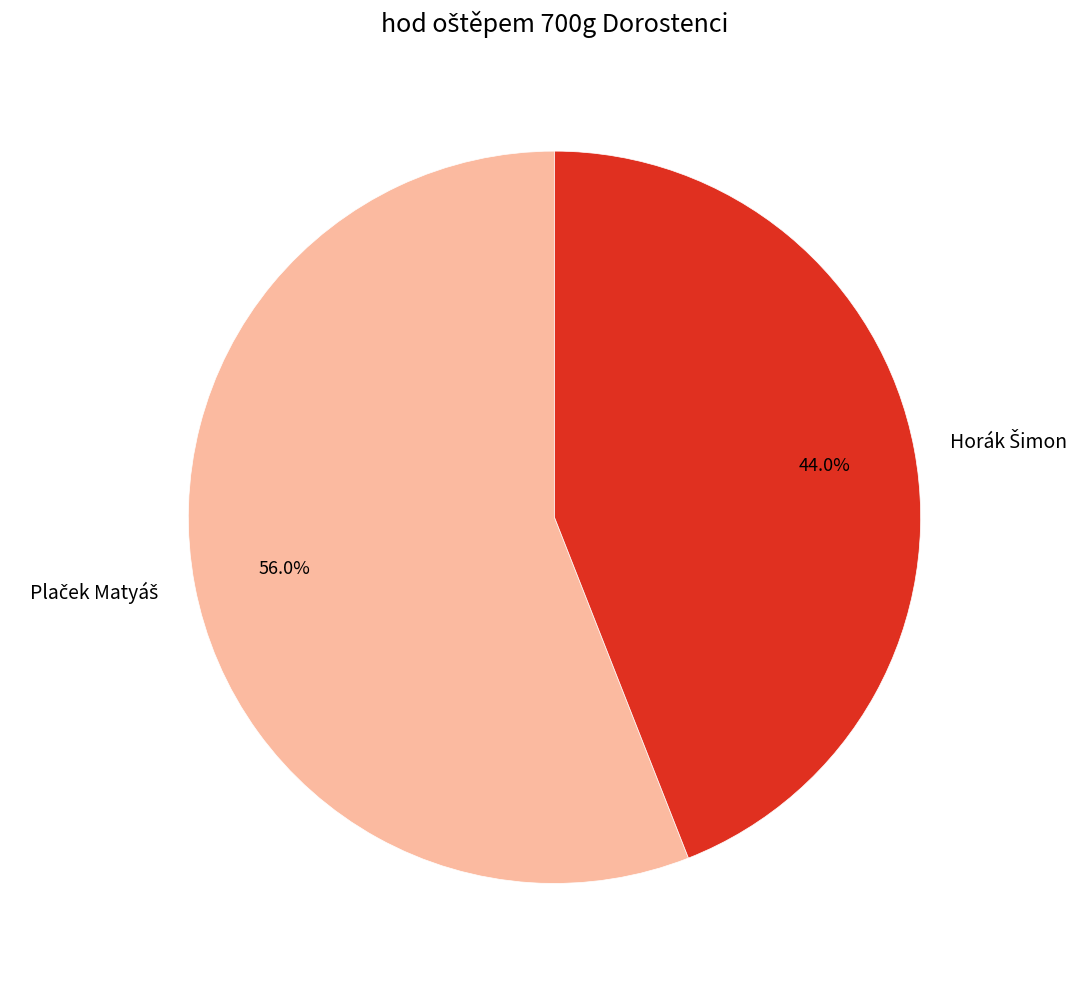

To the nearest percent, what is the average slice percentage?

50%